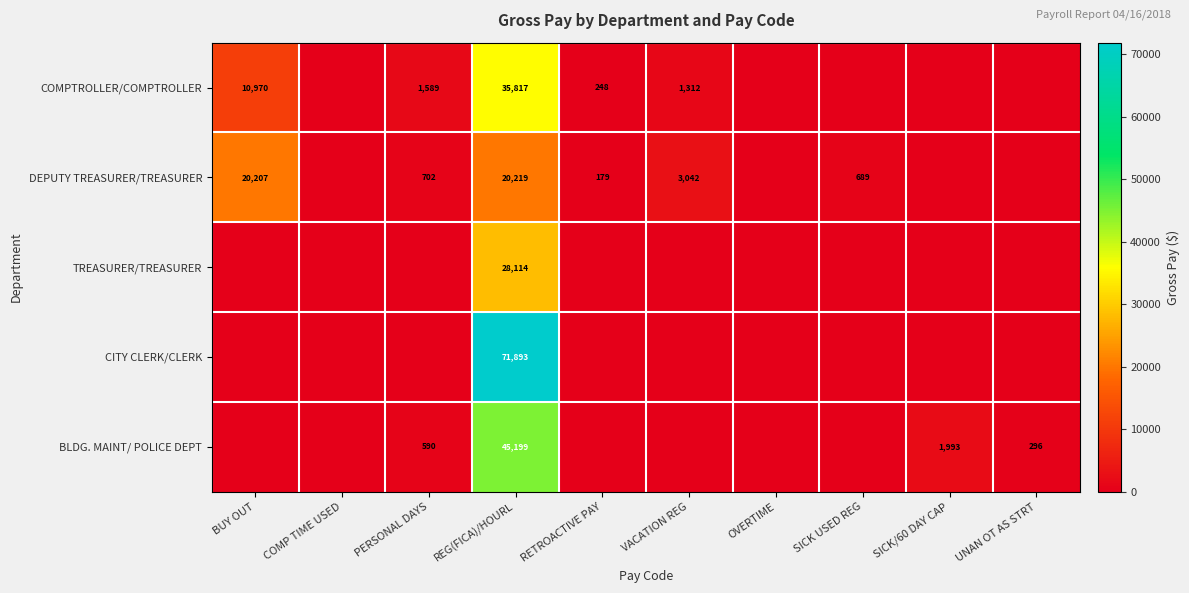

What is the difference between the DEPUTY TREASURER/TREASURER values at BUY OUT and SICK USED REG?

19518